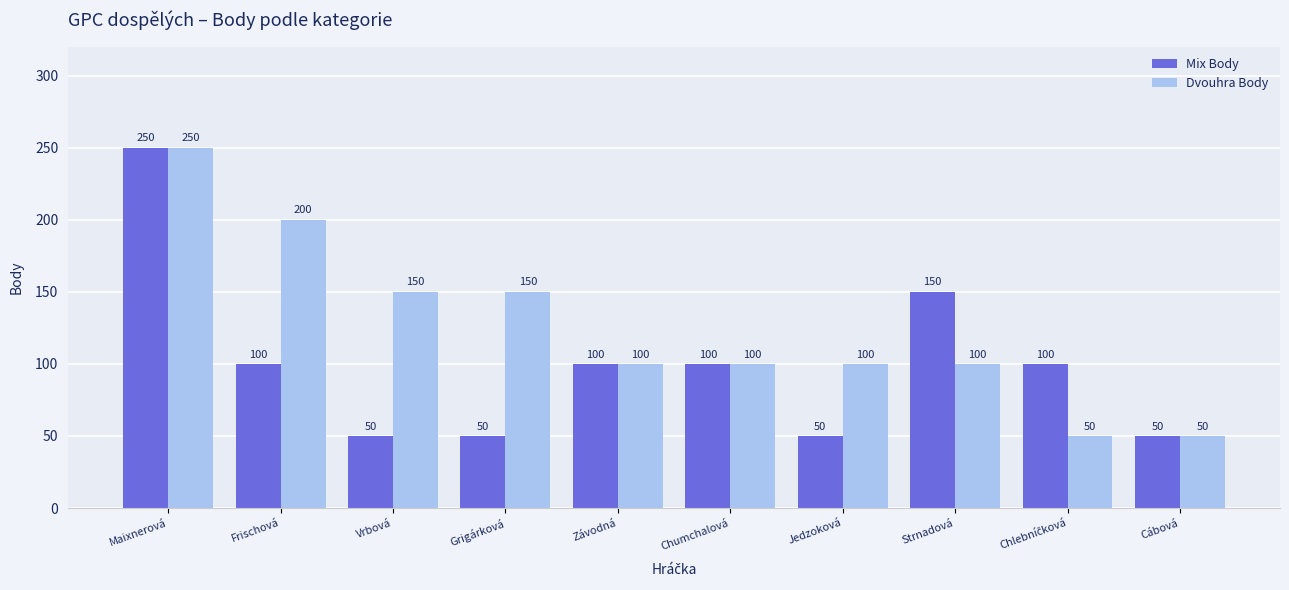

How many series are shown in this chart?

2